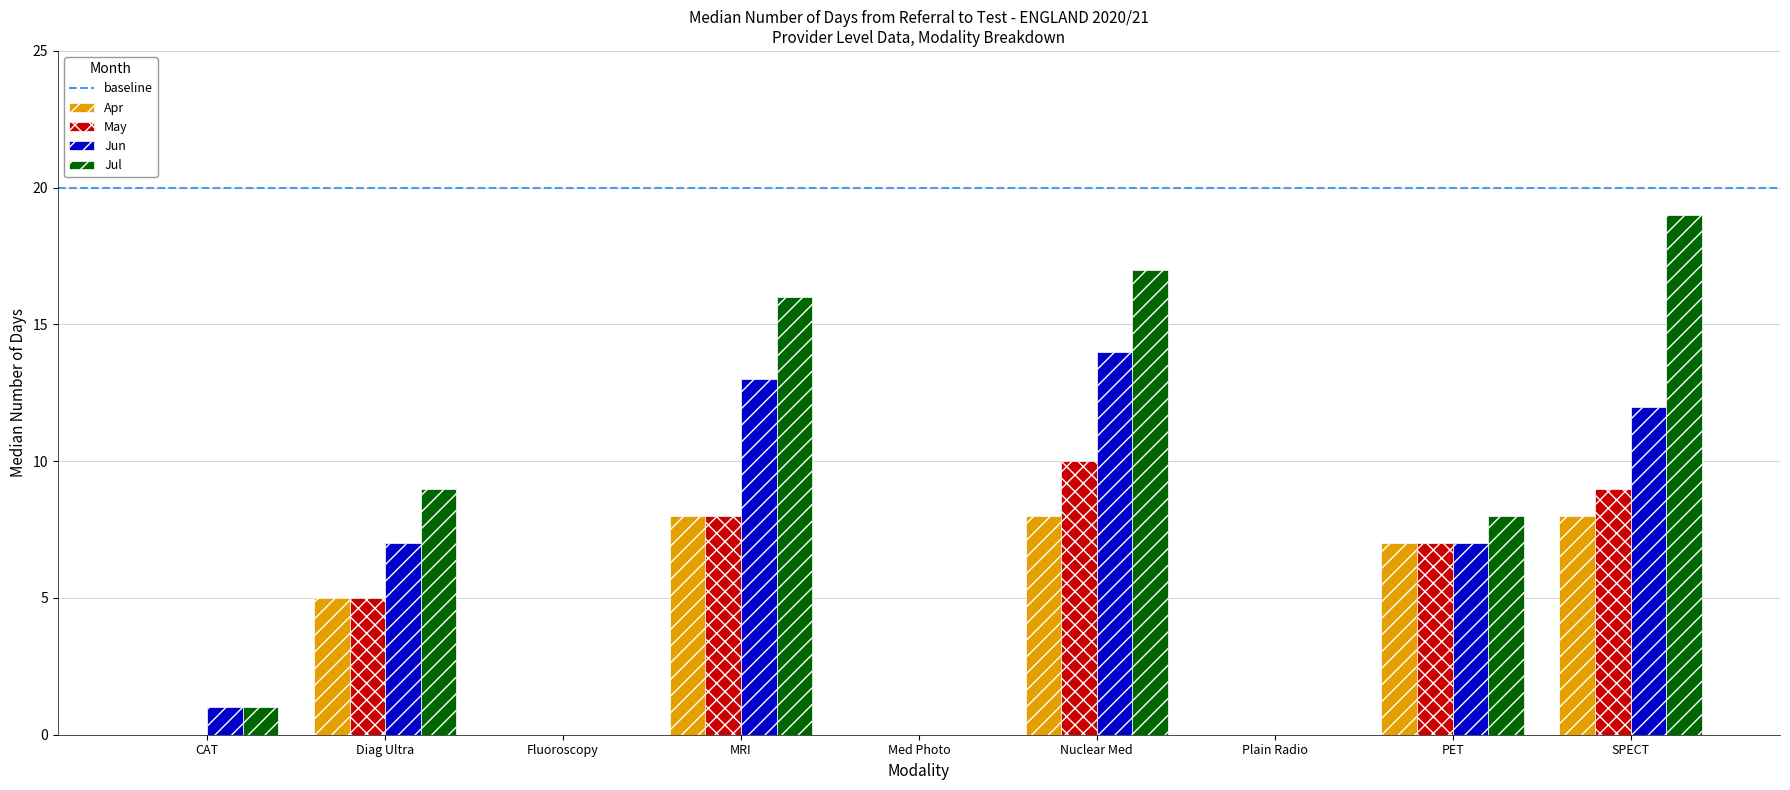

Which series has the largest total across all categories?

Jul